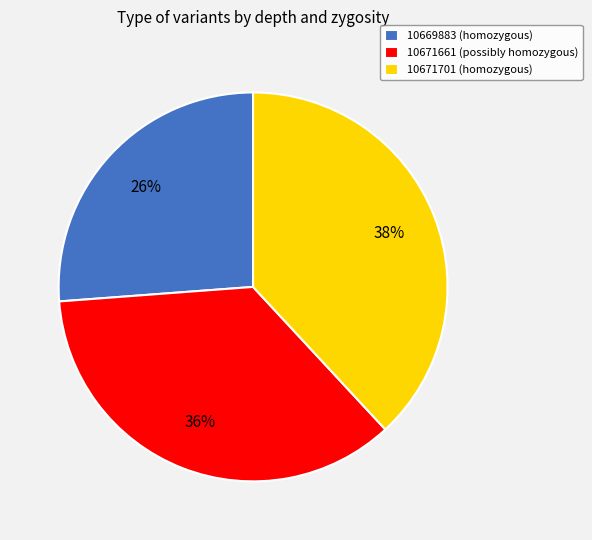

Does 10671661 (possibly homozygous) account for over 50% of the chart?

No